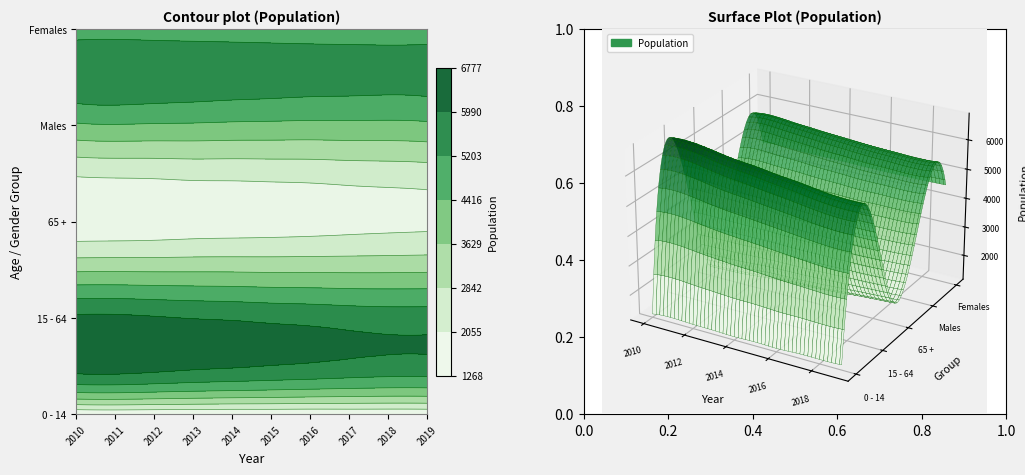

What is the sum of the 15 - 64 values at 2019 and 2018?

11212